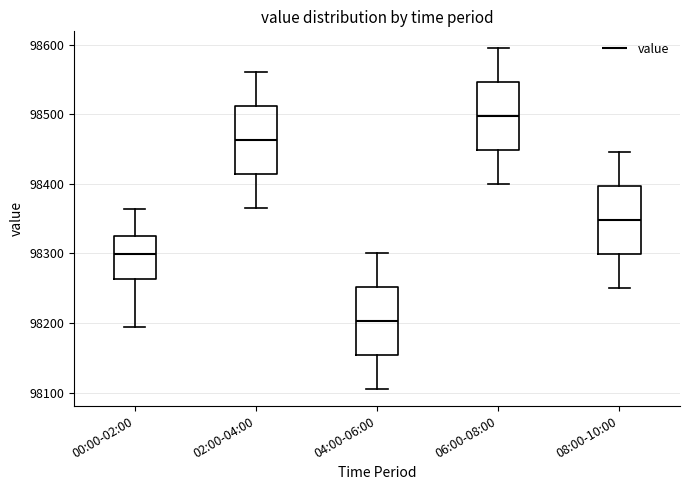

Which box has the lowest median line?

04:00-06:00